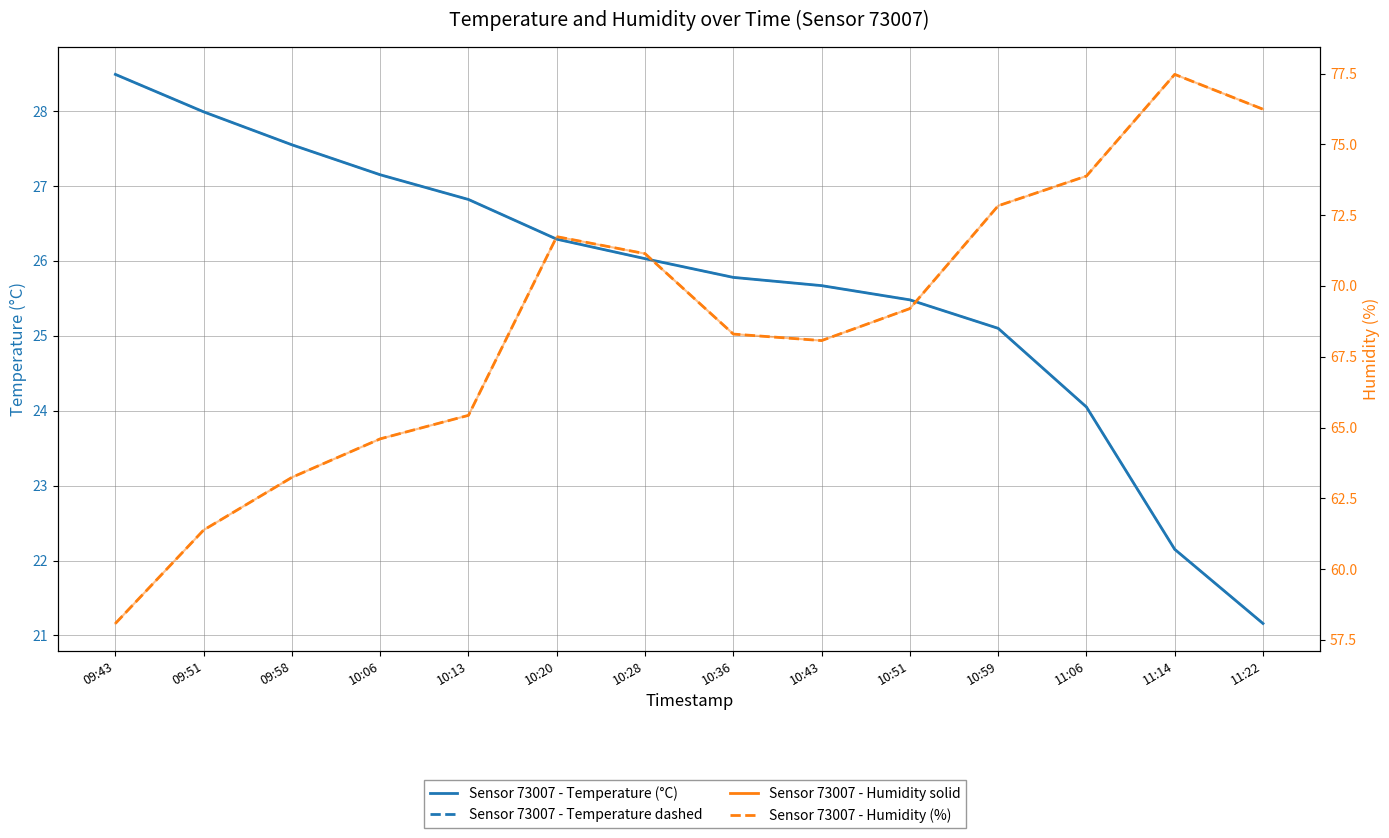

How many lines are shown in the chart?

4